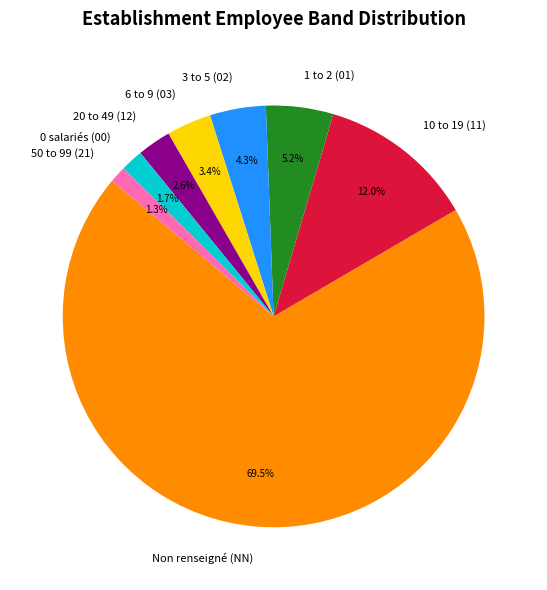

Which category accounts for the majority?

Non renseigné (NN)